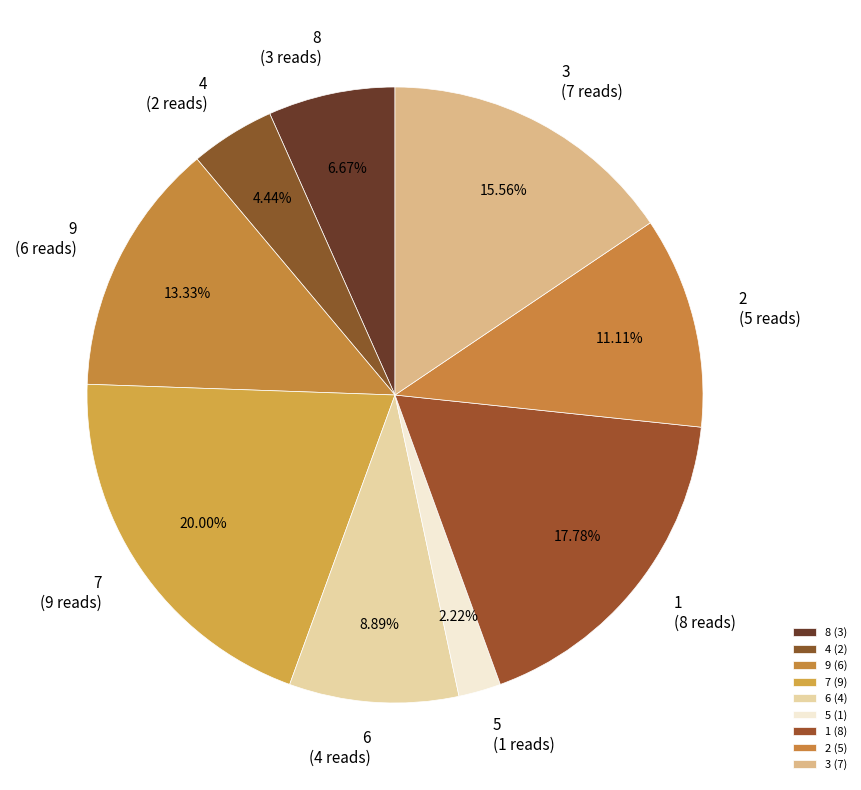

How many slices are in this pie chart?

9